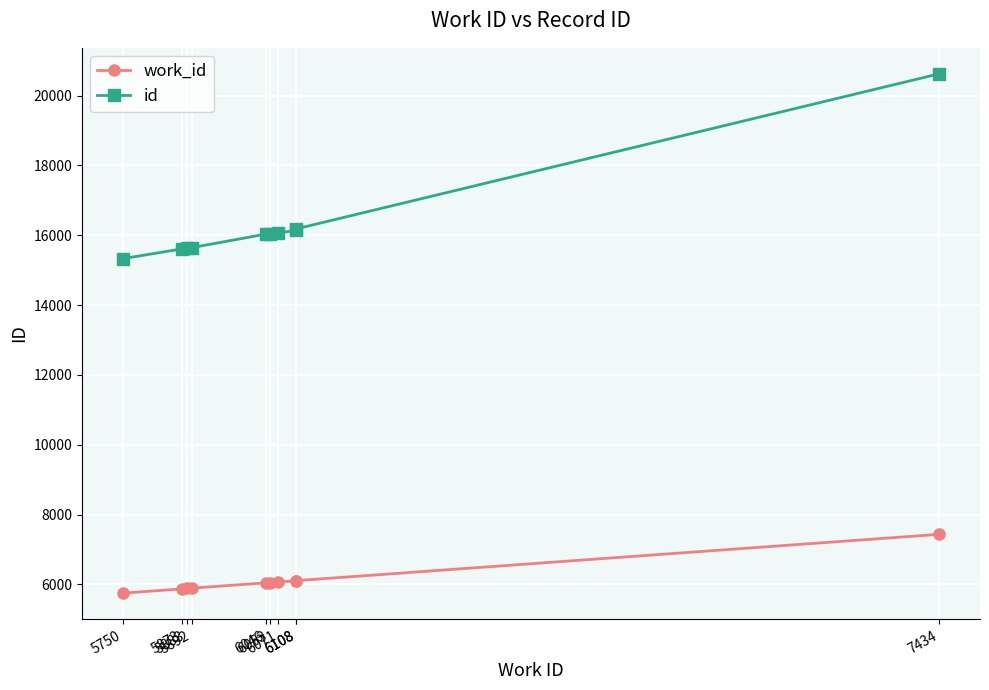

What is the total value across all series at 5750?

21080